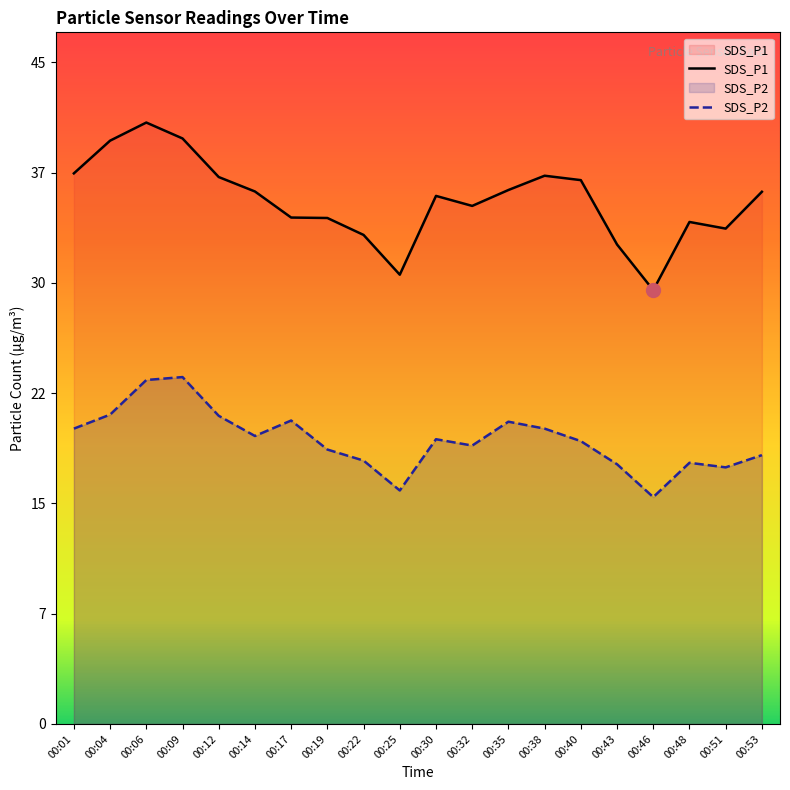

Reading right to left, what are all the values shown in this chart?

SDS_P1: 36.1	33.6	34.1	29.4	32.5	36.9	37.2	36.2	35.2	35.9	30.5	33.2	34.4	34.4	36.1	37.1	39.8	40.8	39.6	37.4
SDS_P2: 18.2	17.4	17.7	15.4	17.6	19.2	20.1	20.5	18.9	19.3	15.8	17.9	18.6	20.6	19.6	20.9	23.6	23.4	21.0	20.1